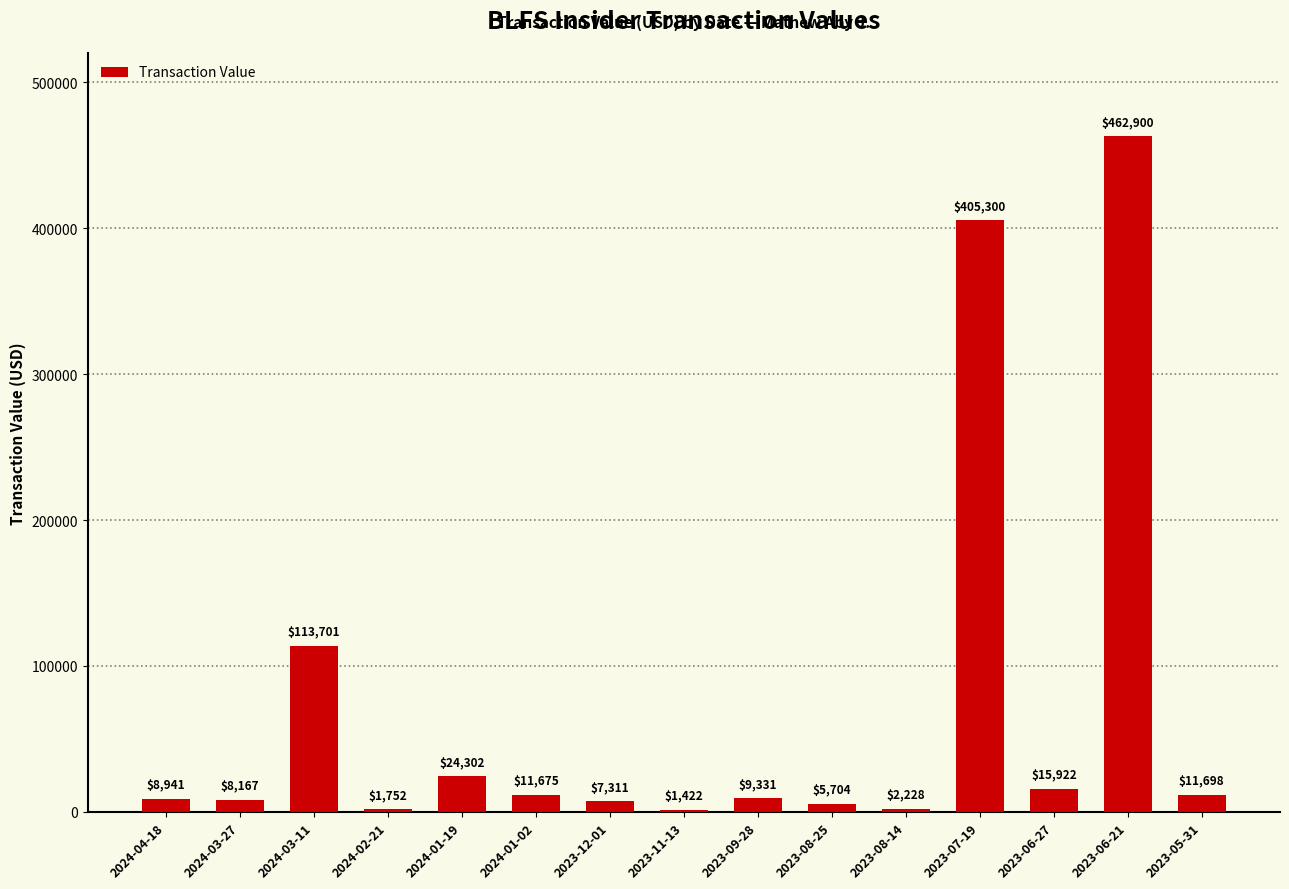

Does the chart contain stacked bars?

No